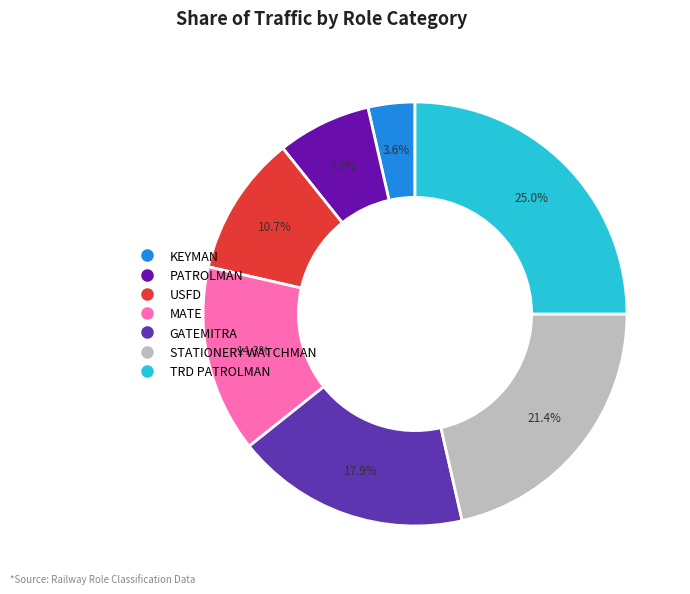

Does any single category account for the majority?

No